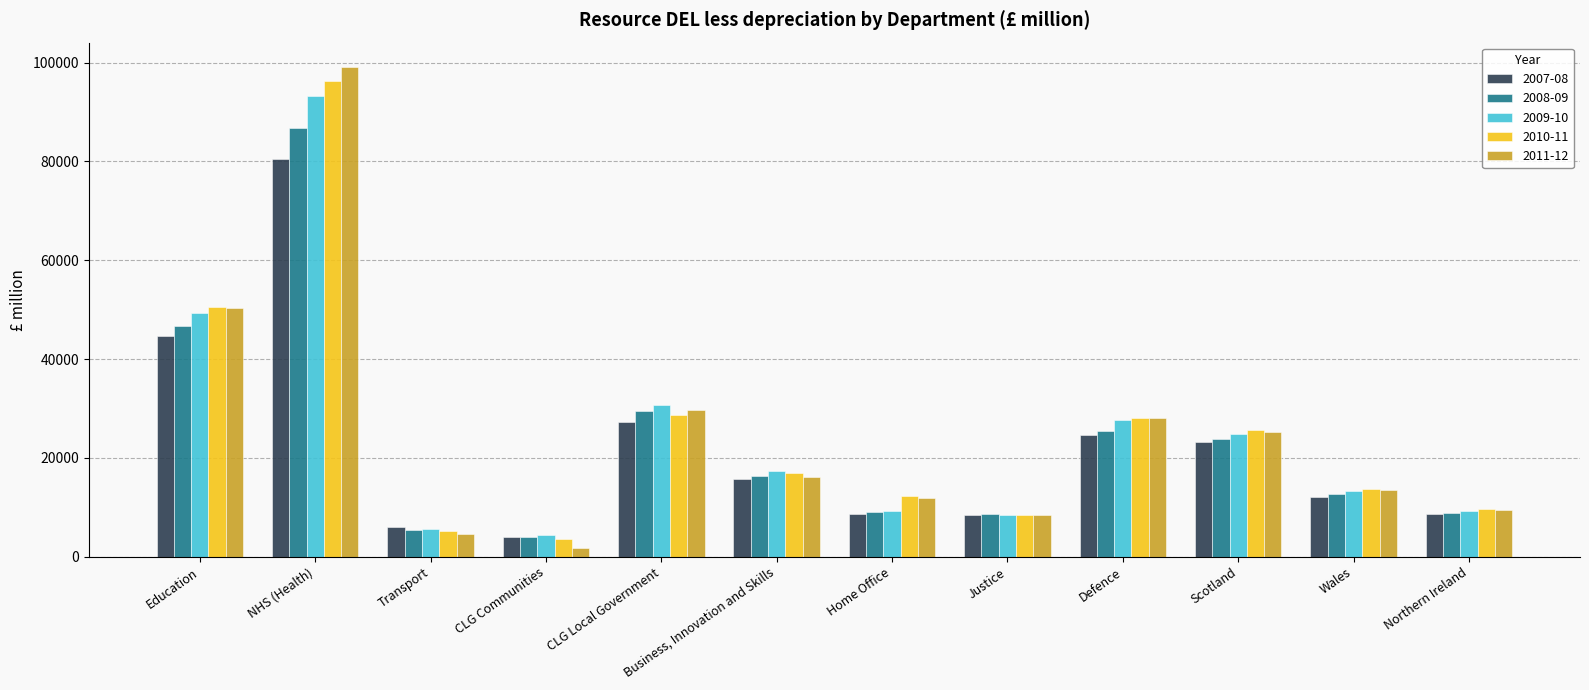

What is the highest value of the 2008-09 series?

86657.3